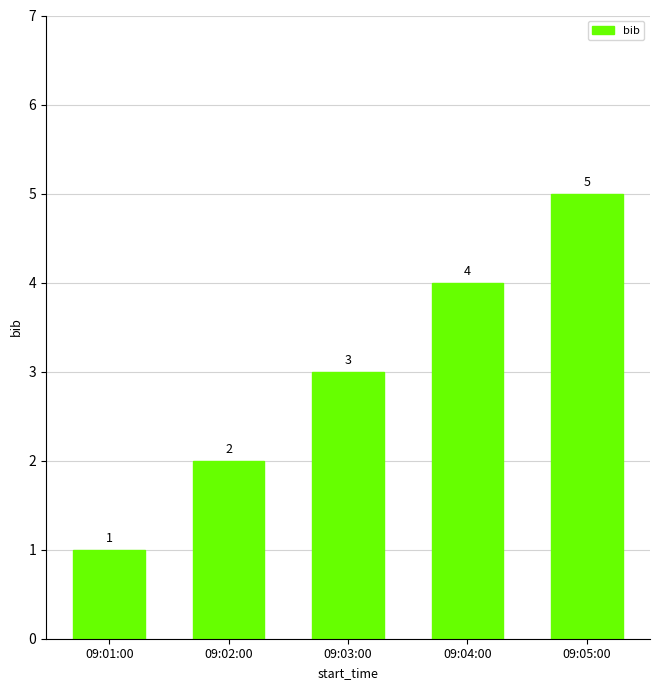

Reading right to left, extract all data points from this chart.

09:05:00=5	09:04:00=4	09:03:00=3	09:02:00=2	09:01:00=1